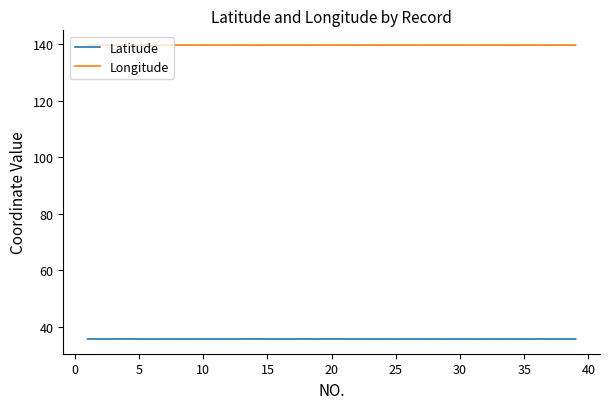

What is the minimum value shown in the chart?

35.7